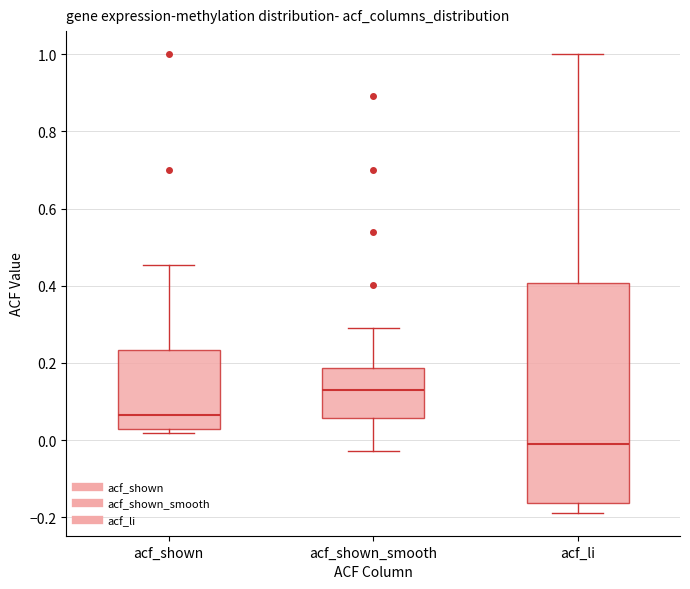

Where is the lower edge of the box for acf_shown_smooth on the y-axis? The values are not printed on the chart, so give them approximately, as read against the axis.

0.06